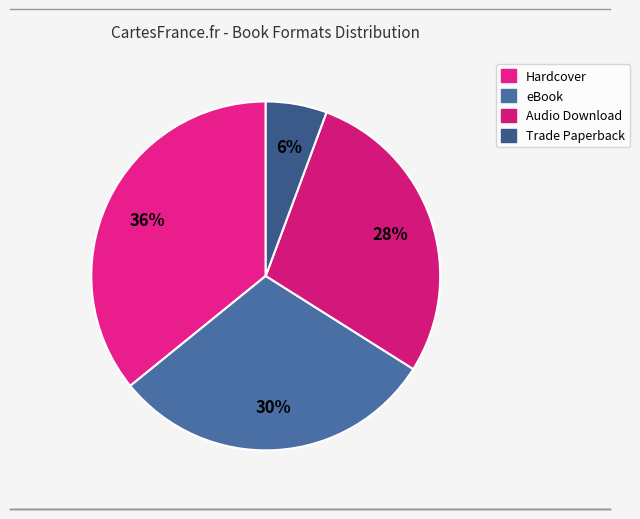

Which category has the biggest portion of the pie?

Hardcover